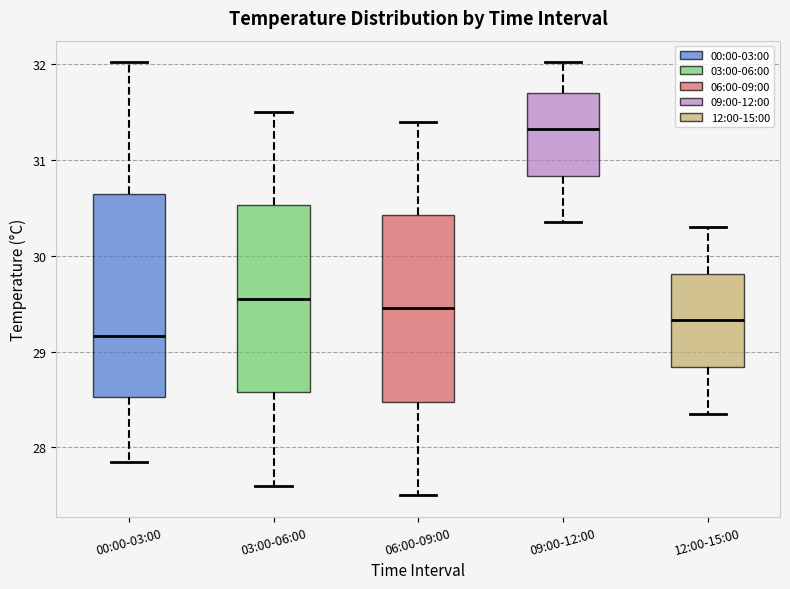

Reading left to right, transcribe this box plot: for each box, give where its median line is, the range the box spans, and where its two whiskers end, as read against the y-axis. The values are not printed on the chart, so give them approximately, as read against the axis.

00:00-03:00: median 29.2, box 28.5 to 30.6, whiskers 27.9 to 32.0
03:00-06:00: median 29.6, box 28.6 to 30.5, whiskers 27.6 to 31.5
06:00-09:00: median 29.5, box 28.5 to 30.4, whiskers 27.5 to 31.4
09:00-12:00: median 31.3, box 30.8 to 31.7, whiskers 30.4 to 32.0
12:00-15:00: median 29.3, box 28.8 to 29.8, whiskers 28.4 to 30.3